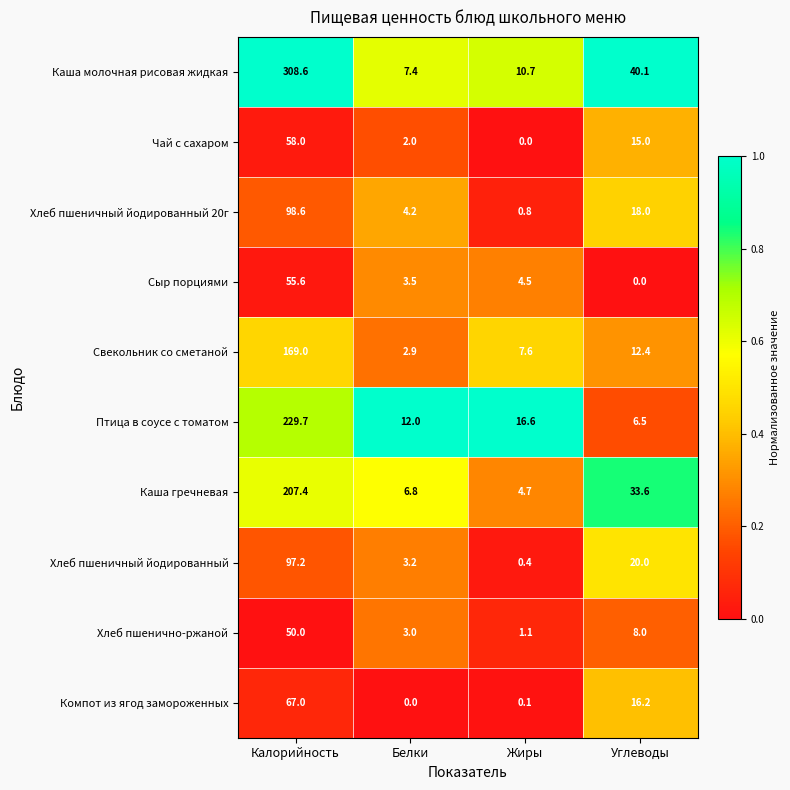

Between Жиры and Углеводы, which series saw the biggest shift?

Каша молочная рисовая жидкая